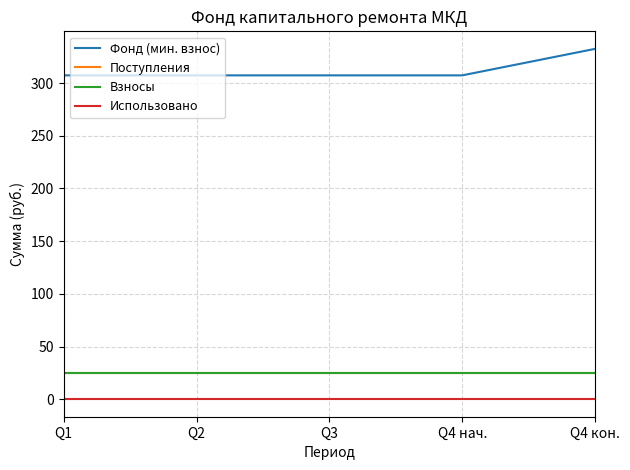

What is the label of the 3rd point from the right?

Q3